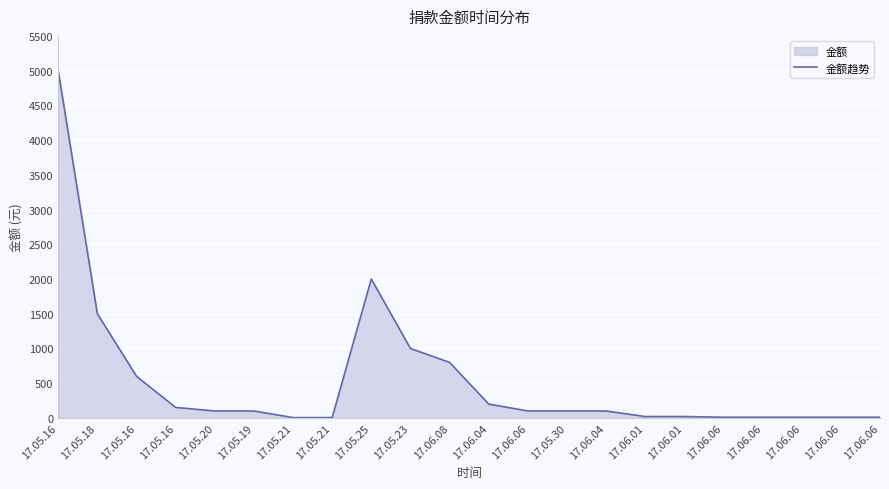

What is the change in value from 17.05.21 to 17.06.04?

+195